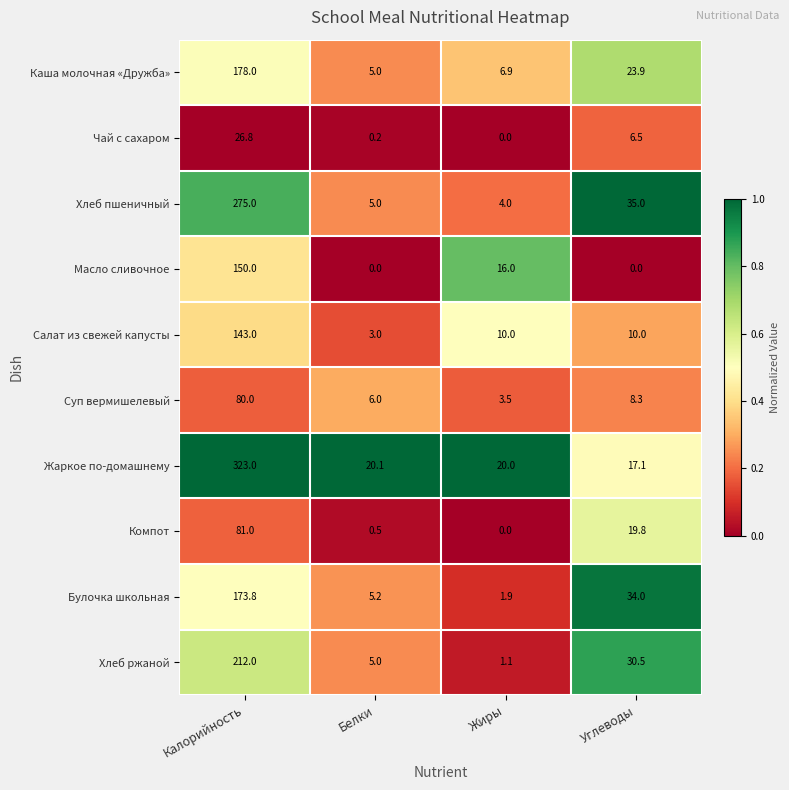

Which series changed the most between Калорийность and Белки?

Жаркое по-домашнему